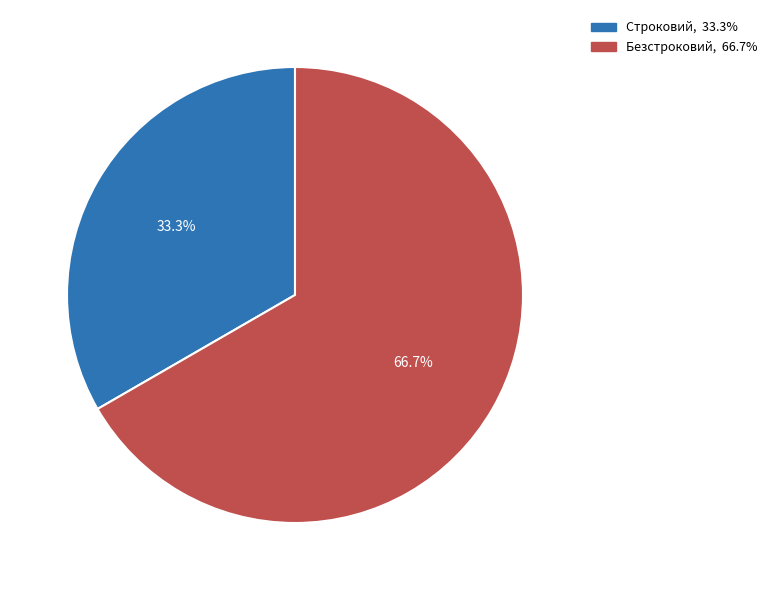

True or false: Безстроковий accounts for 67% of the total.

True